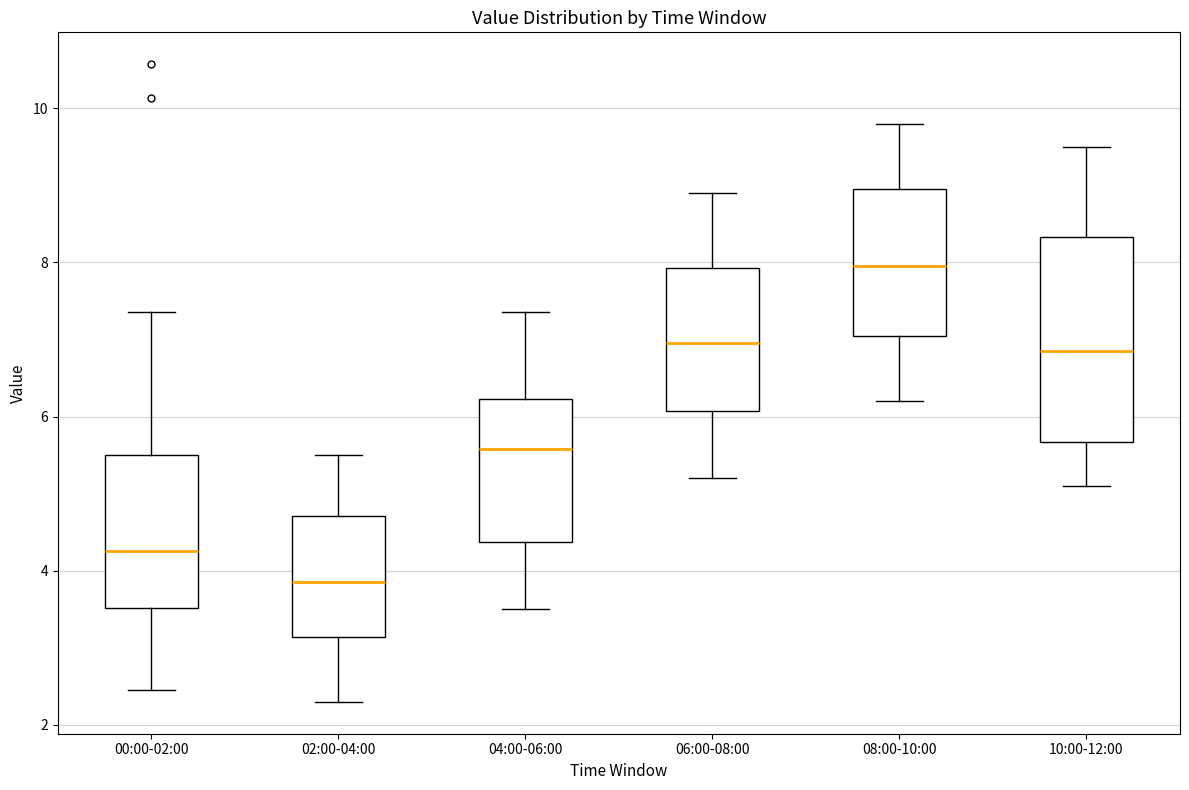

Which box's median line is the lowest?

02:00-04:00